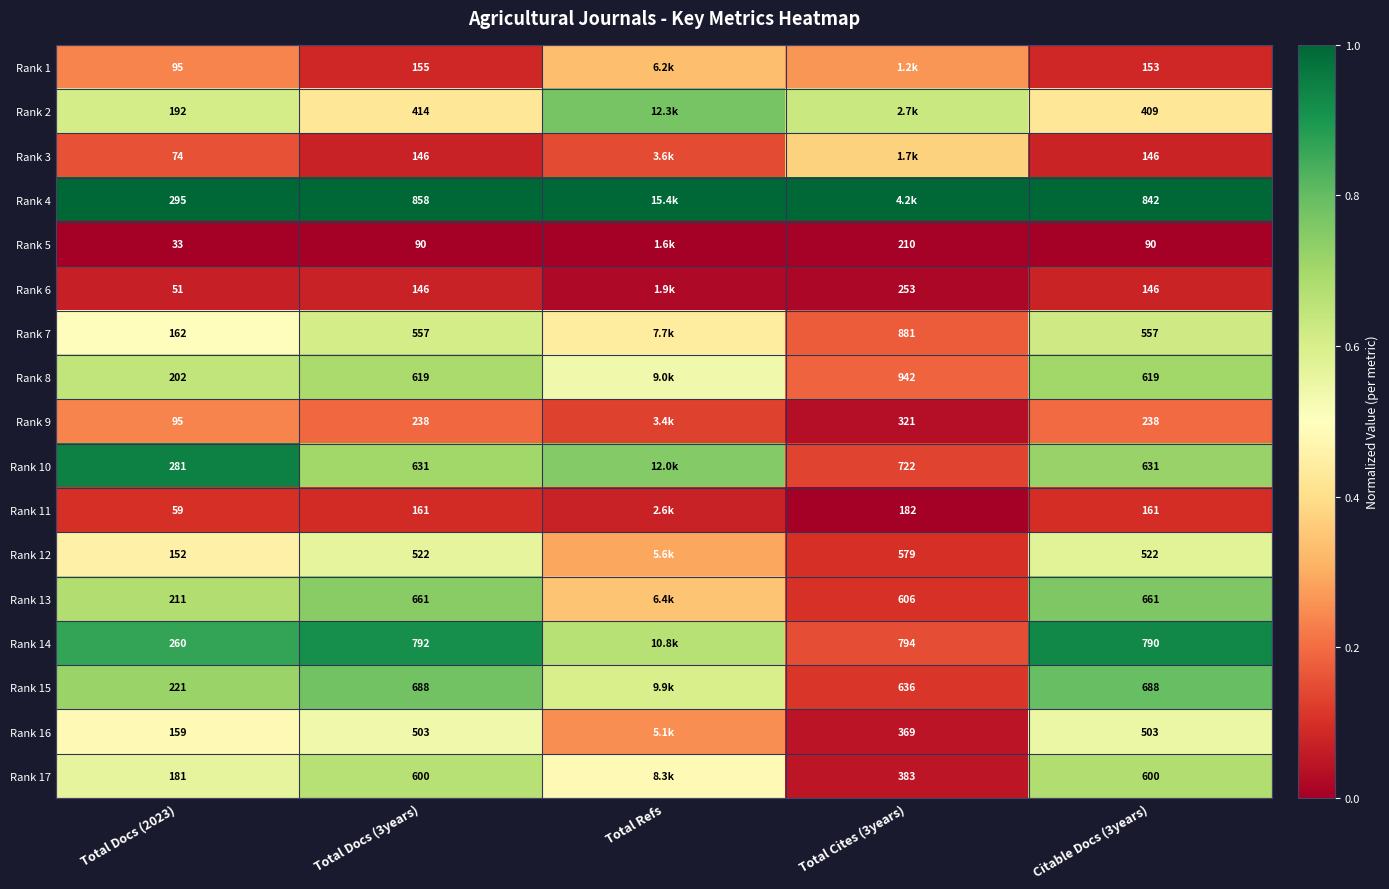

Is the value of Rank 2 at Total Docs (2023) greater than the value of Rank 13 at Total Docs (3years)?

No